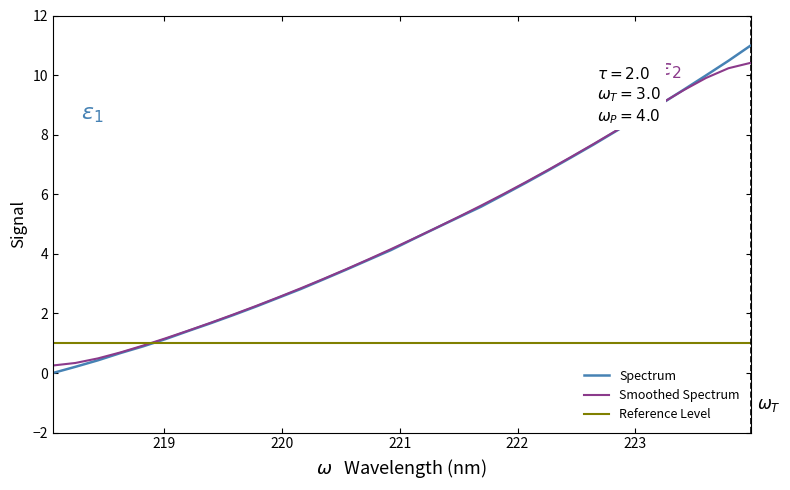

How many values are above zero?

31